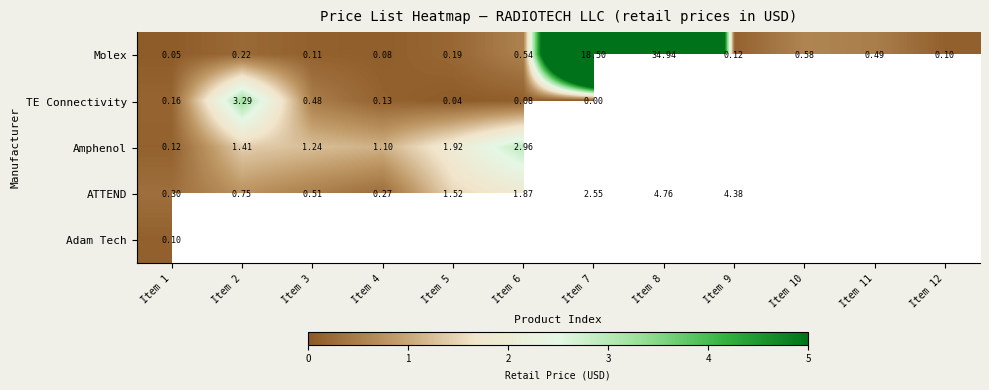

The value of Amphenol at Item 4 is 1.8. True or false?

False